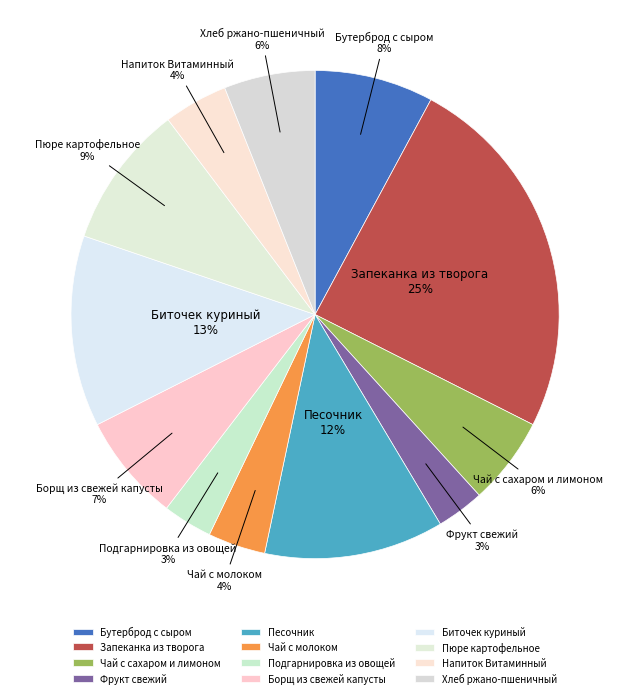

To the nearest percent, what portion does Подгарнировка из овощей represent?

3%